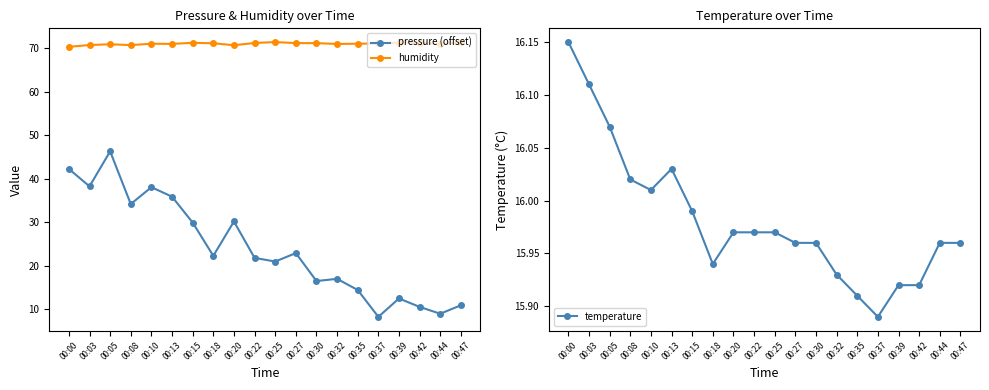

Where does the pressure (offset) series first go above 22?

00:00